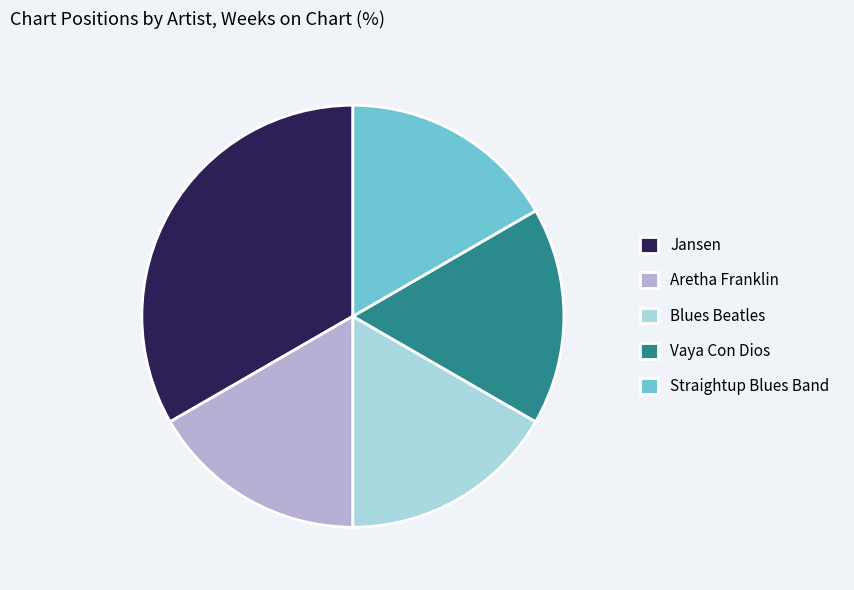

Which category has the biggest portion of the pie?

Jansen